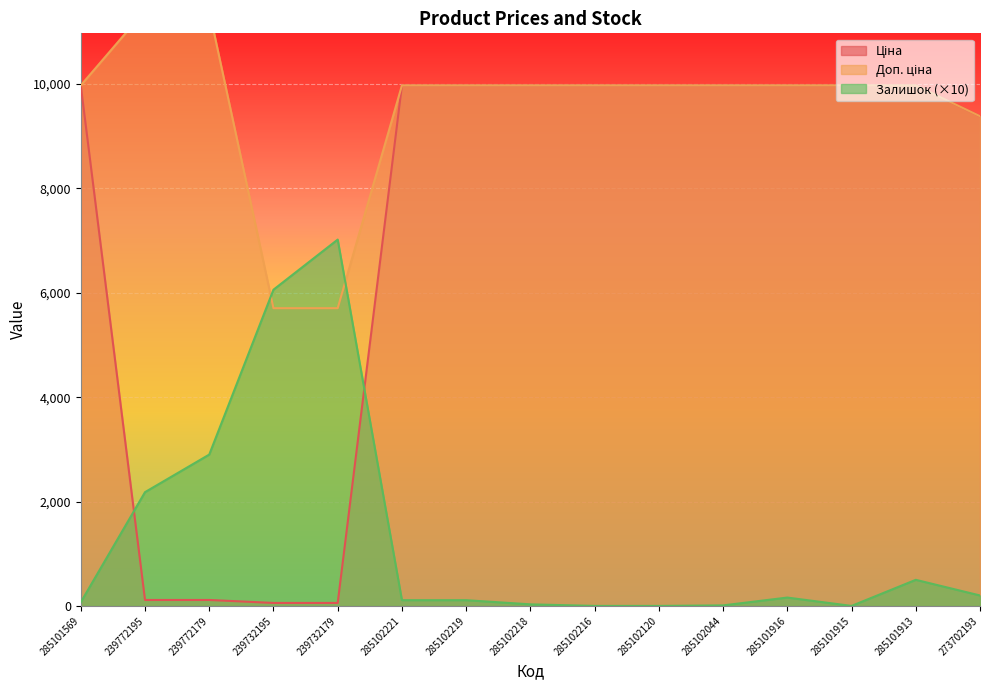

What is the difference between the Залишок values at 239732195 and 285101915?

6060.0